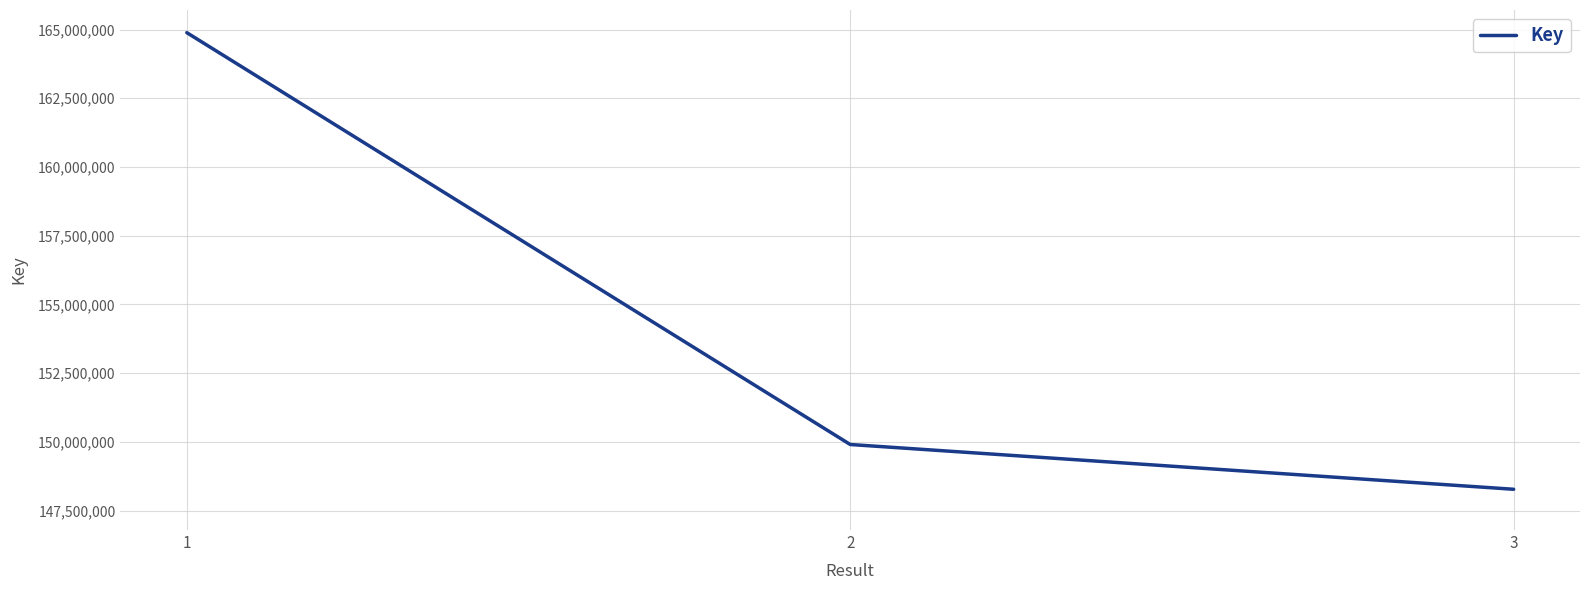

What is the ratio of the value at 2 to the value at 1?

0.9